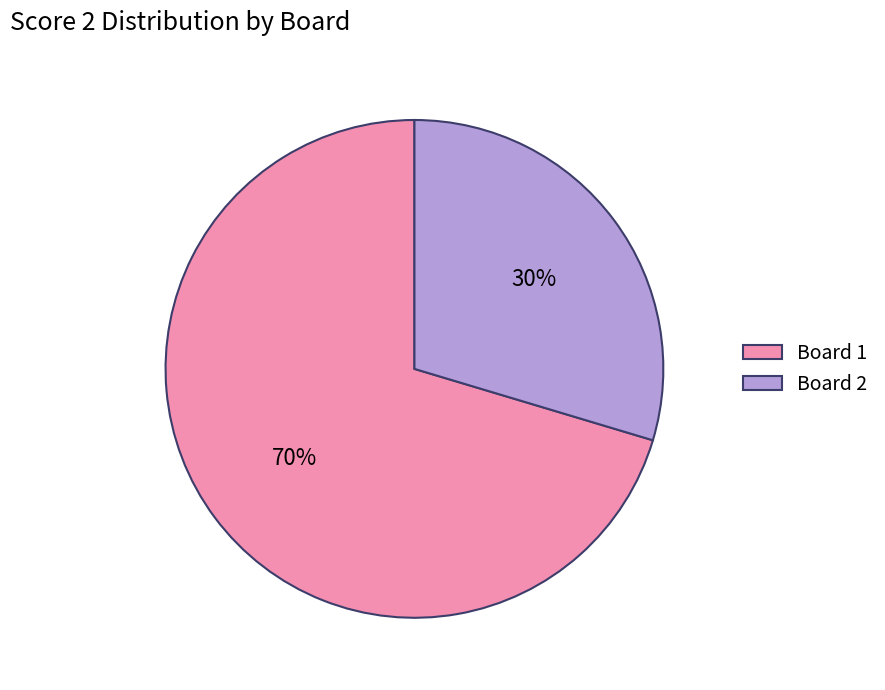

Approximately how many times larger is the value at Board 2 compared to Board 1?

0.4